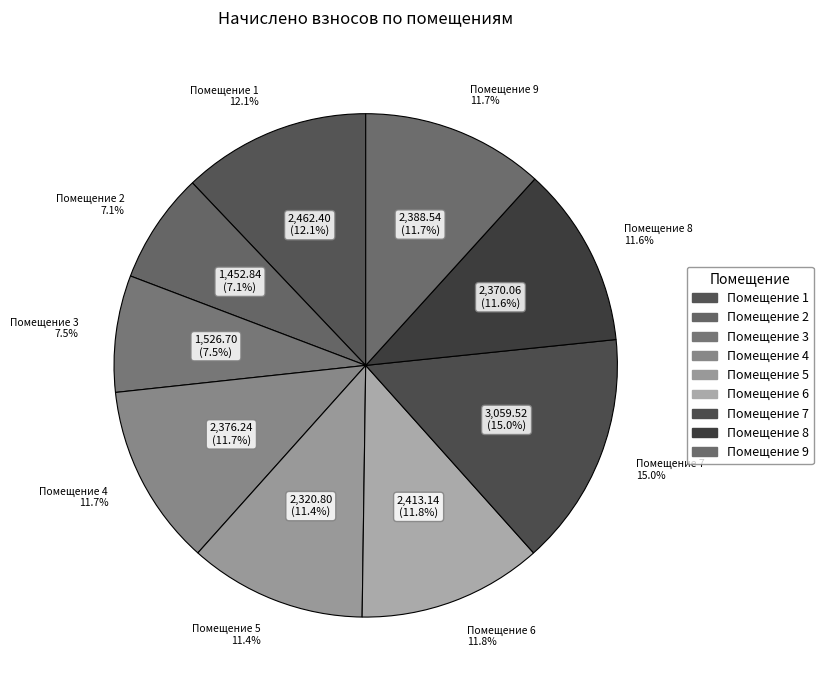

Does any single category account for the majority?

No